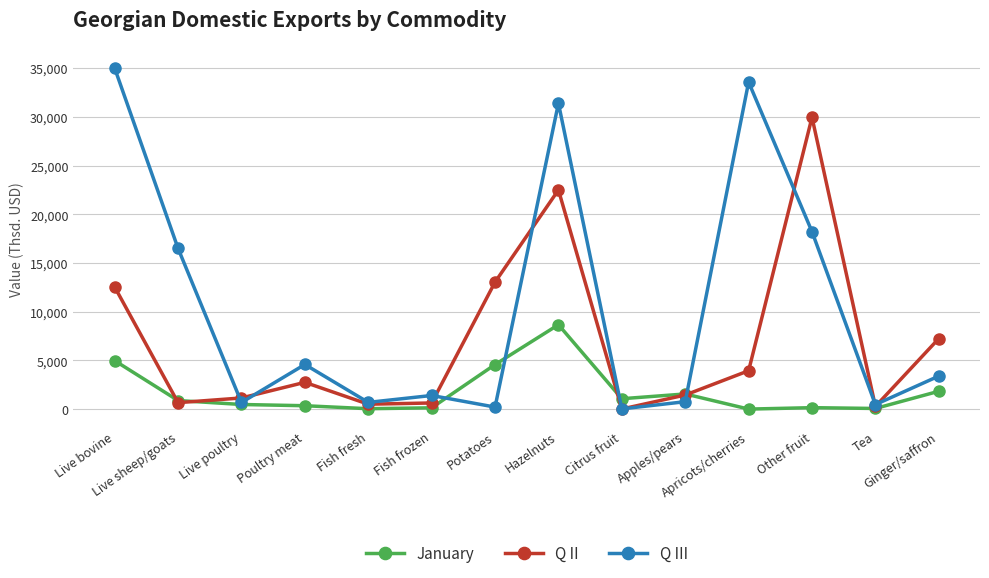

Which category has the highest value in the Q II series?

Other fruit